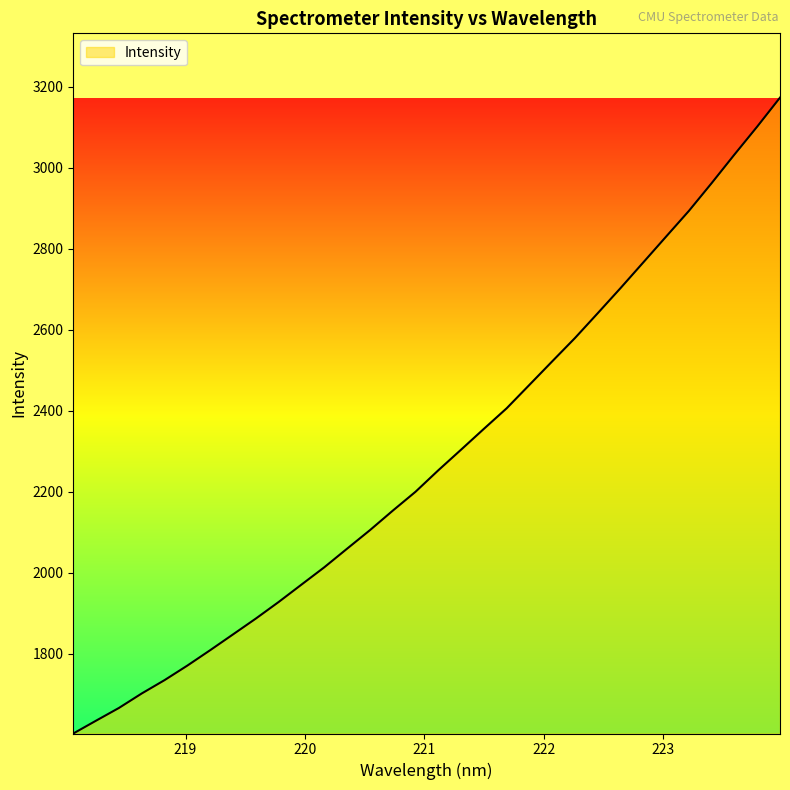

What is the greatest value displayed?

3172.8